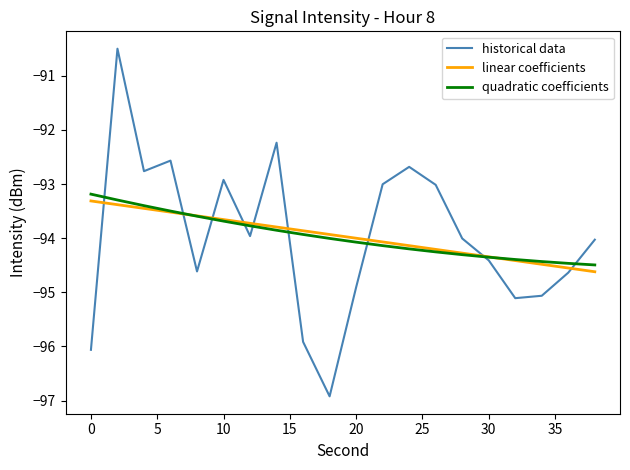

What is the greatest value displayed?

-90.5